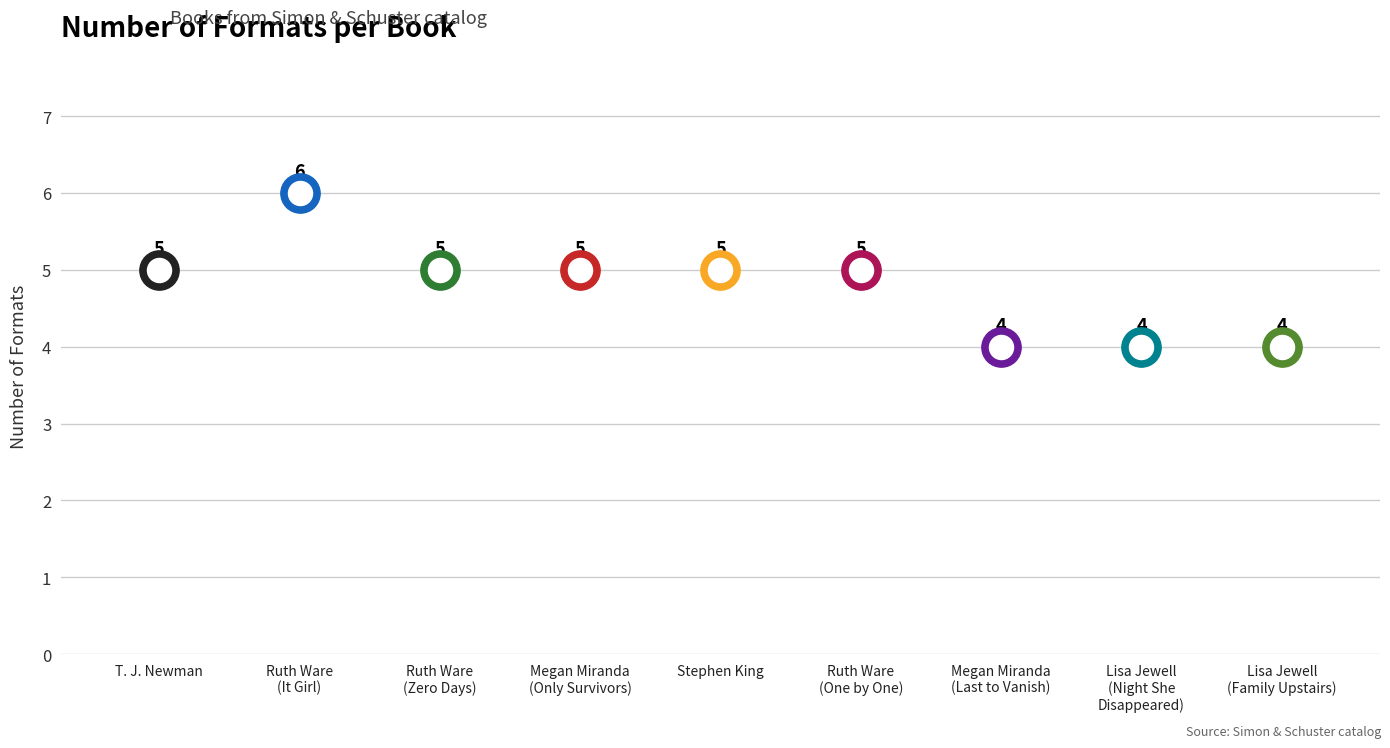

Between Ruth Ware (It Girl) and Lisa Jewell (Family Upstairs), which is larger?

Ruth Ware (It Girl)